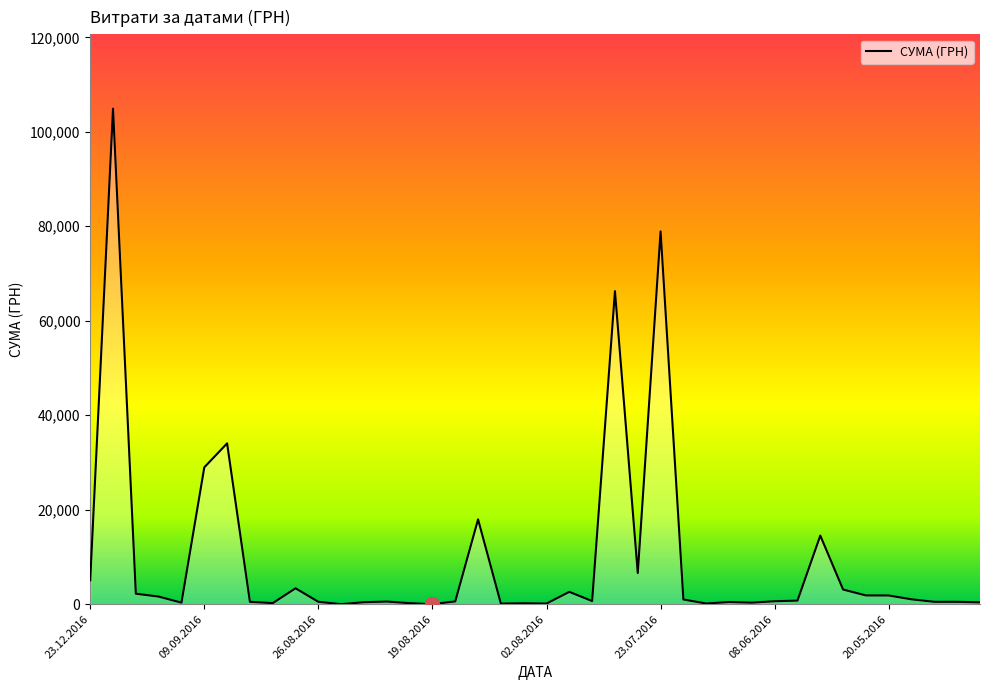

What is the difference between the maximum and minimum values?

104884.1